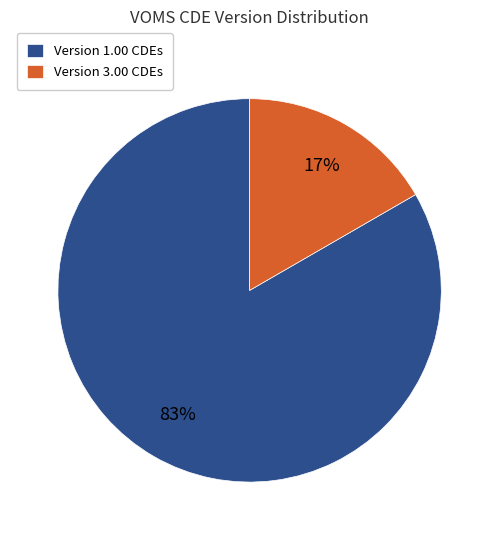

Is the sum of Version 1.00 CDEs and Version 3.00 CDEs greater than half?

Yes